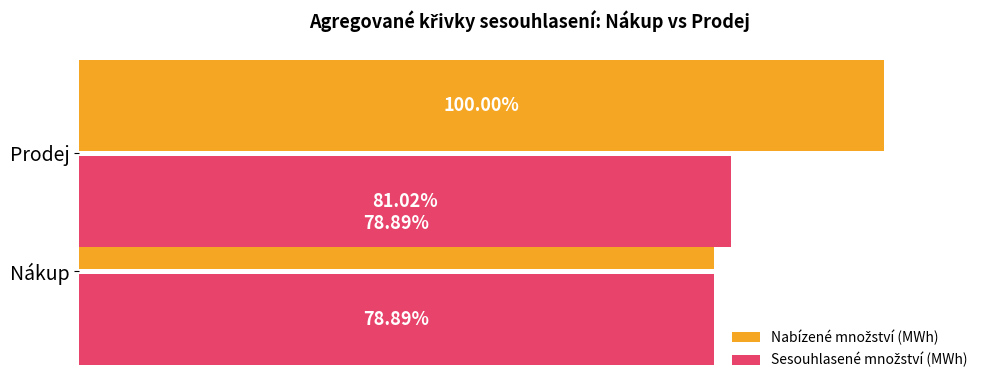

Are the bars horizontal?

Yes